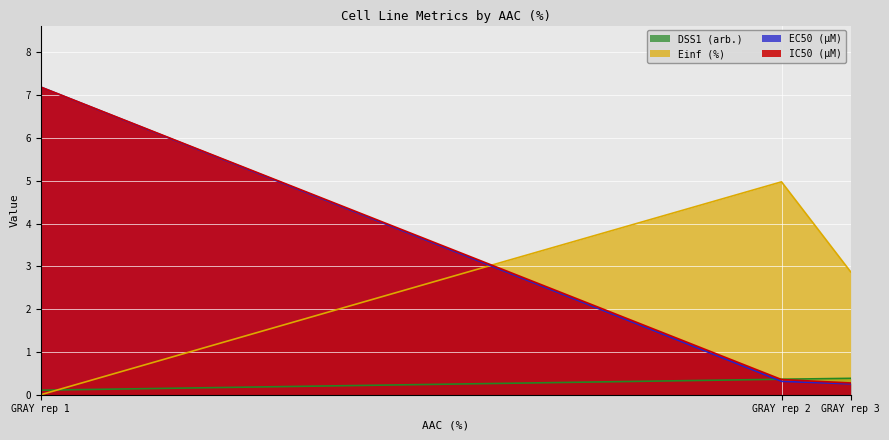

Reading right to left, what are all the values shown in this chart?

IC50 (µM): GRAY rep 3=0.3	GRAY rep 2=0.4	GRAY rep 1=7.2
EC50 (µM): GRAY rep 3=0.3	GRAY rep 2=0.3	GRAY rep 1=7.2
Einf (%): GRAY rep 3=2.9	GRAY rep 2=5.0	GRAY rep 1=0.0
DSS1 (arb.): GRAY rep 3=0.4	GRAY rep 2=0.4	GRAY rep 1=0.1